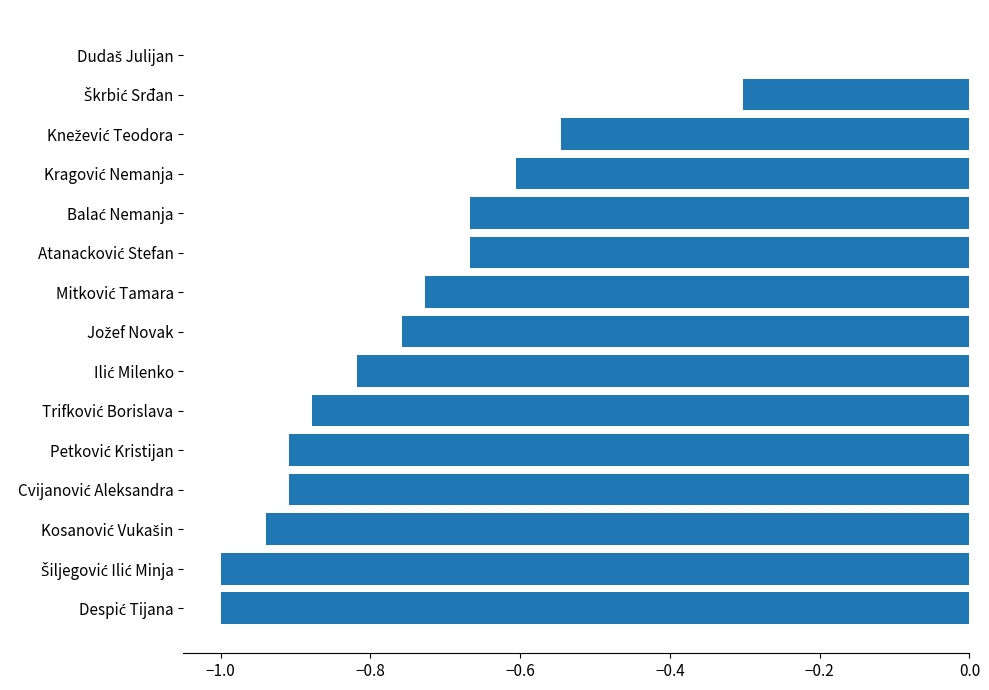

How many values are between 0 and 1?

1